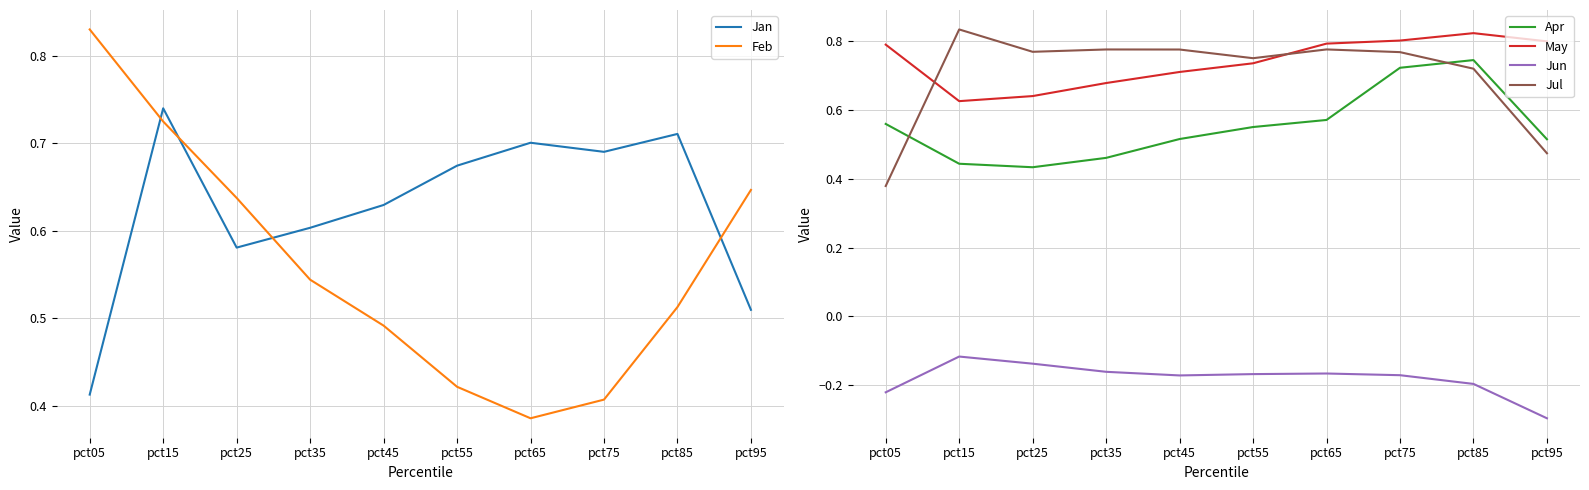

At which category does Jul reach its first local valley?

pct25